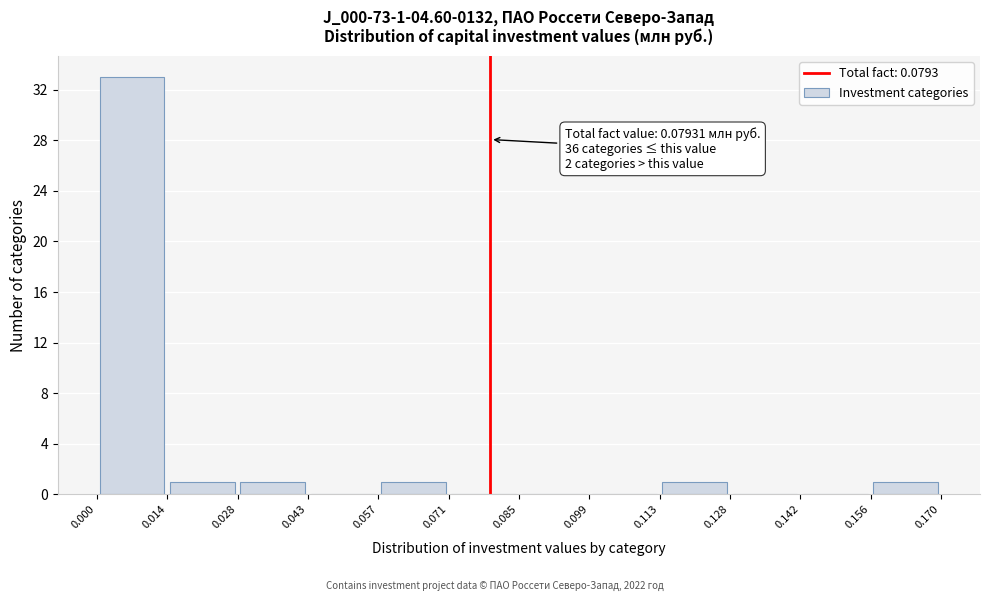

Over which range of the x-axis is the bar tallest?

0.000 to 0.014